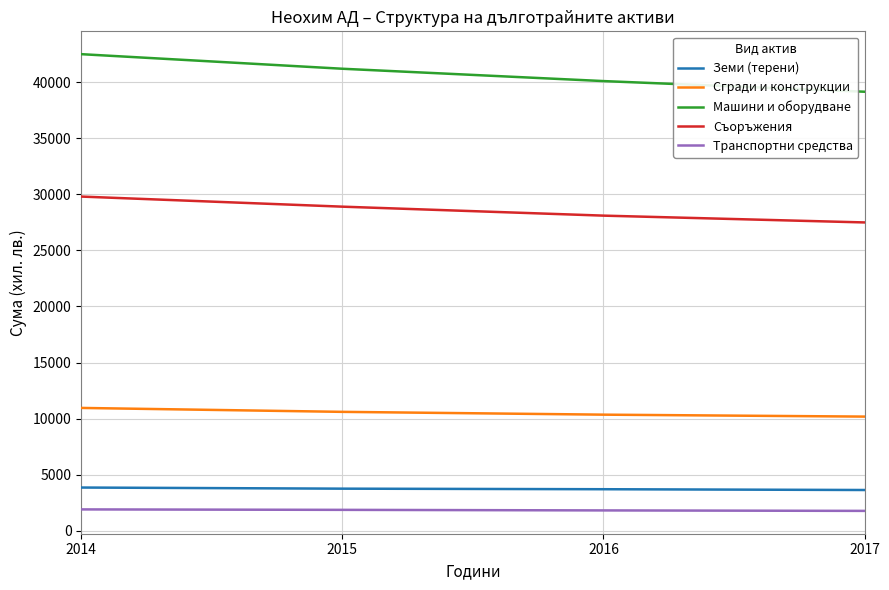

True or false: Земи (терени) and Съоръжения cross at least once.

False